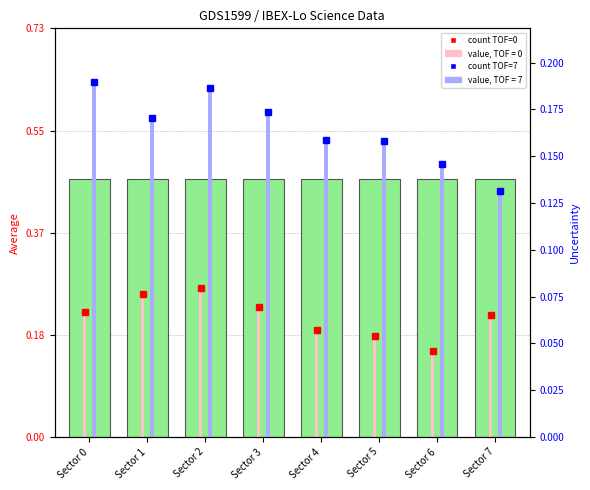

What is the average value of the Average (TOF=7) series?

0.6